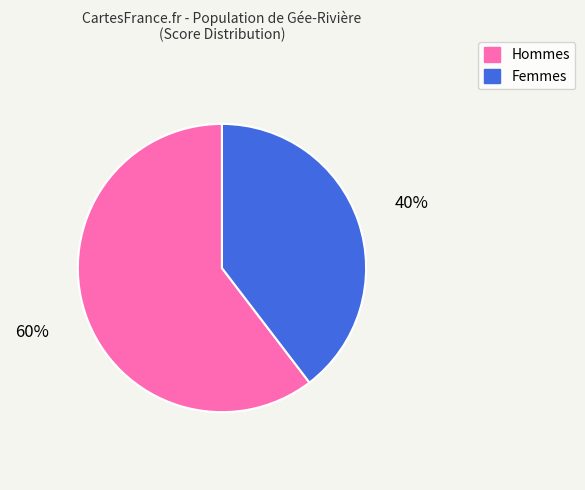

Approximately how many times larger is the value at Femmes compared to Hommes?

0.7